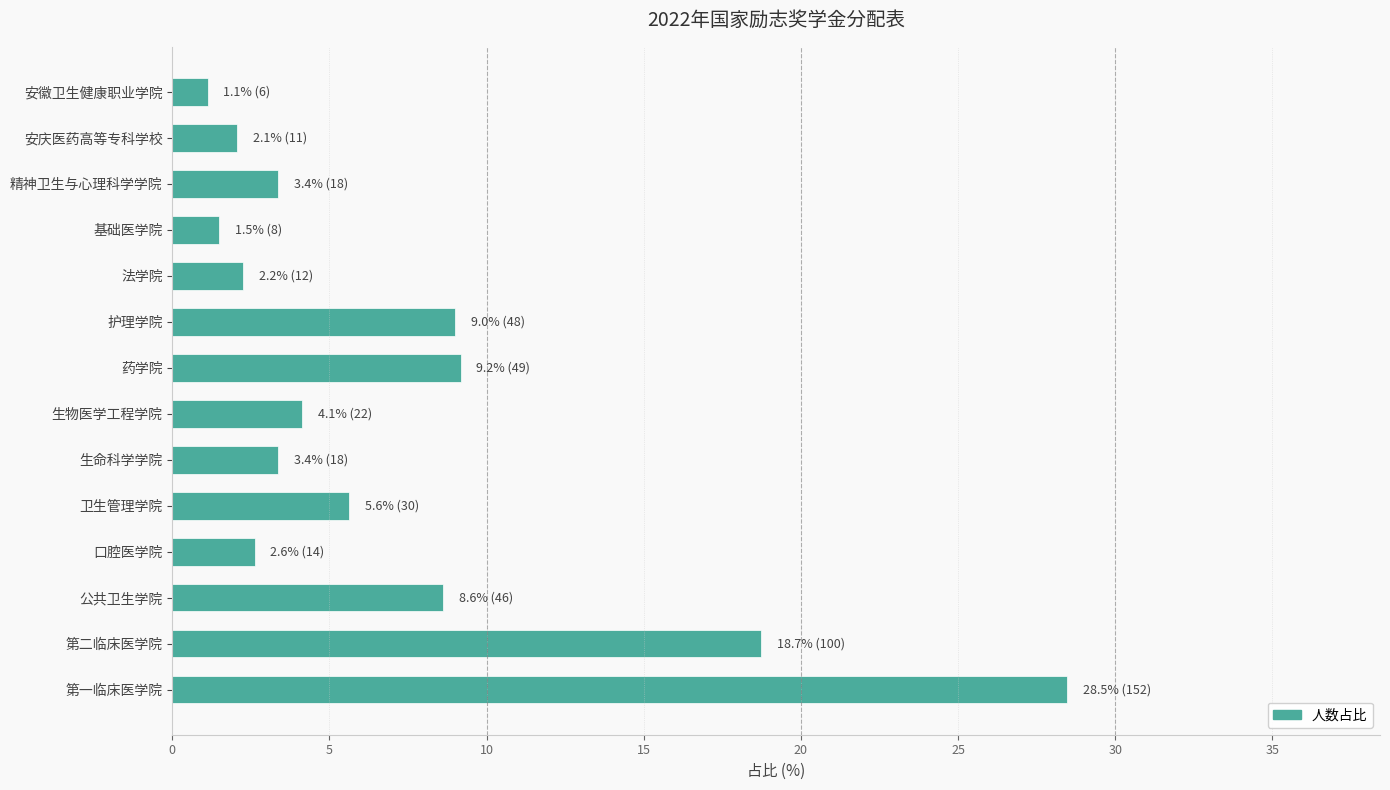

The chart shows a value of 5.6 at 卫生管理学院. True or false?

True